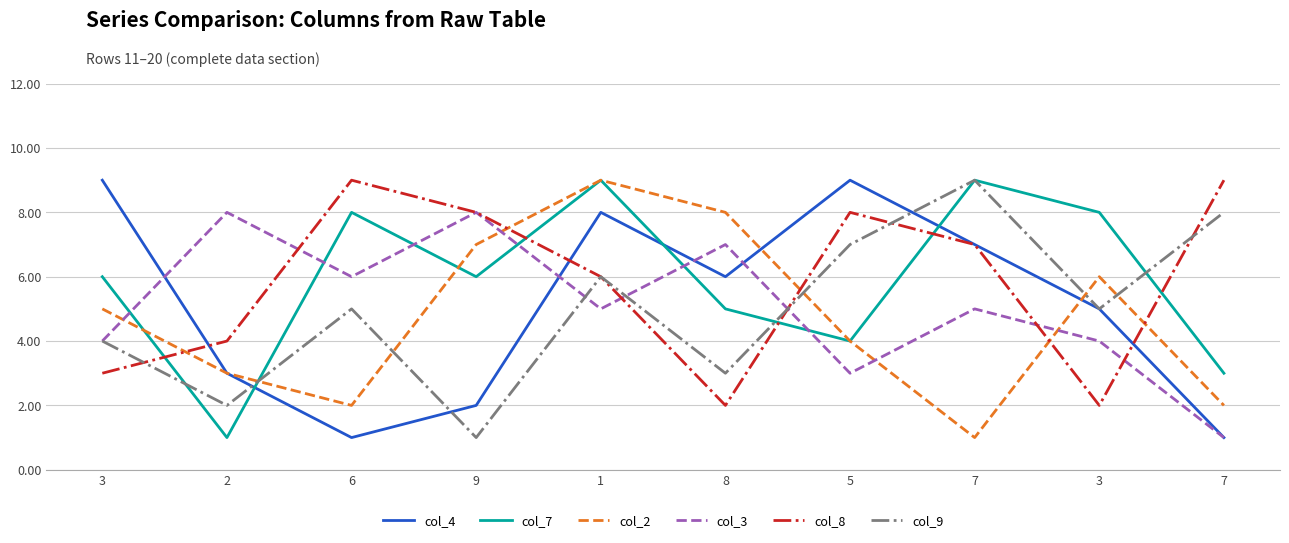

What are all the series names shown in the legend?

col_4, col_7, col_2, col_3, col_8, col_9